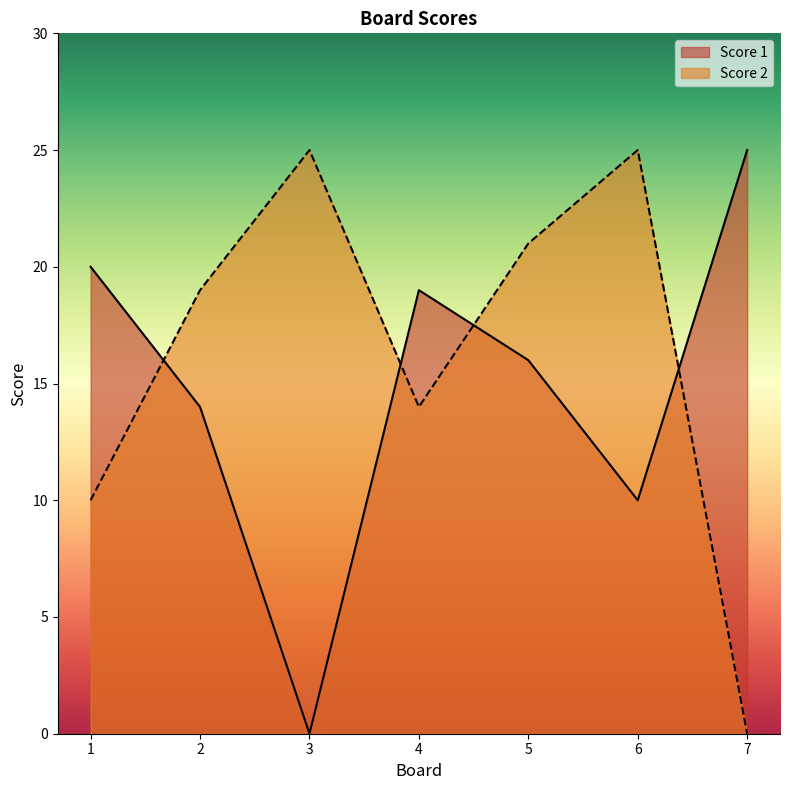

At which category does Score 2 reach its first local valley?

4